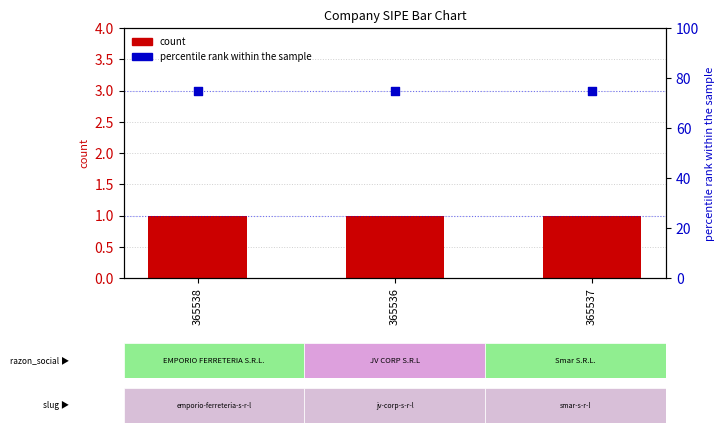

What is the total value across all series at 365538?

76